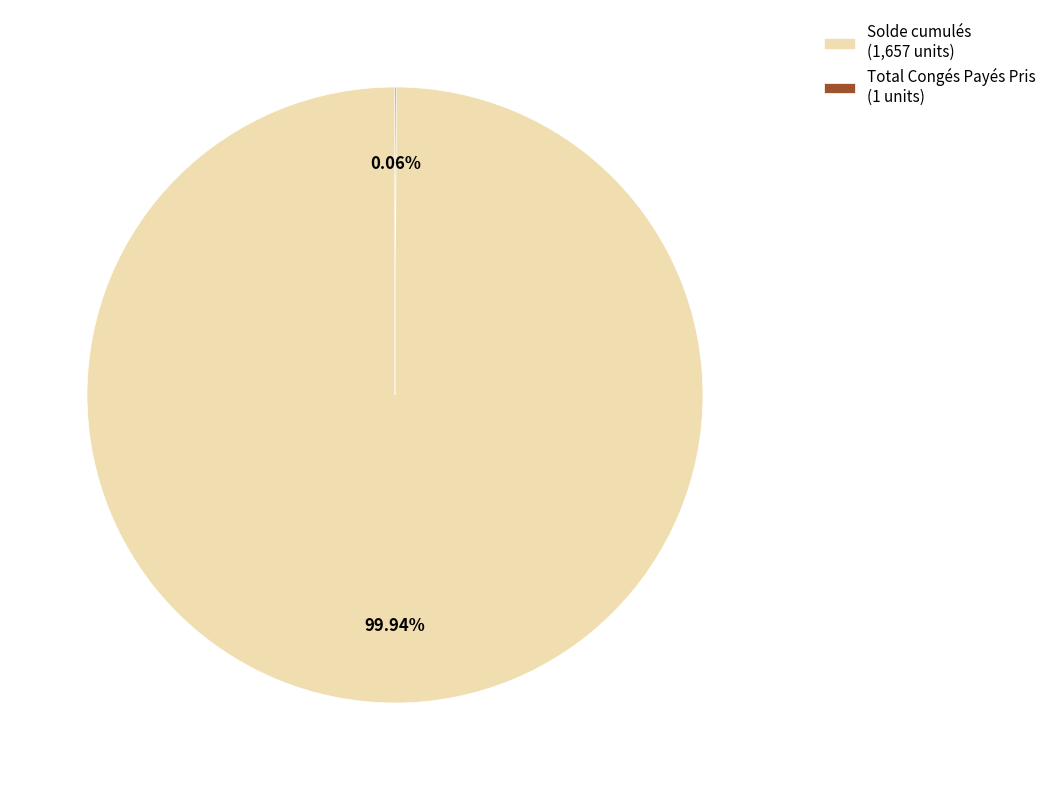

Is there any slice that represents more than half of the pie?

Yes